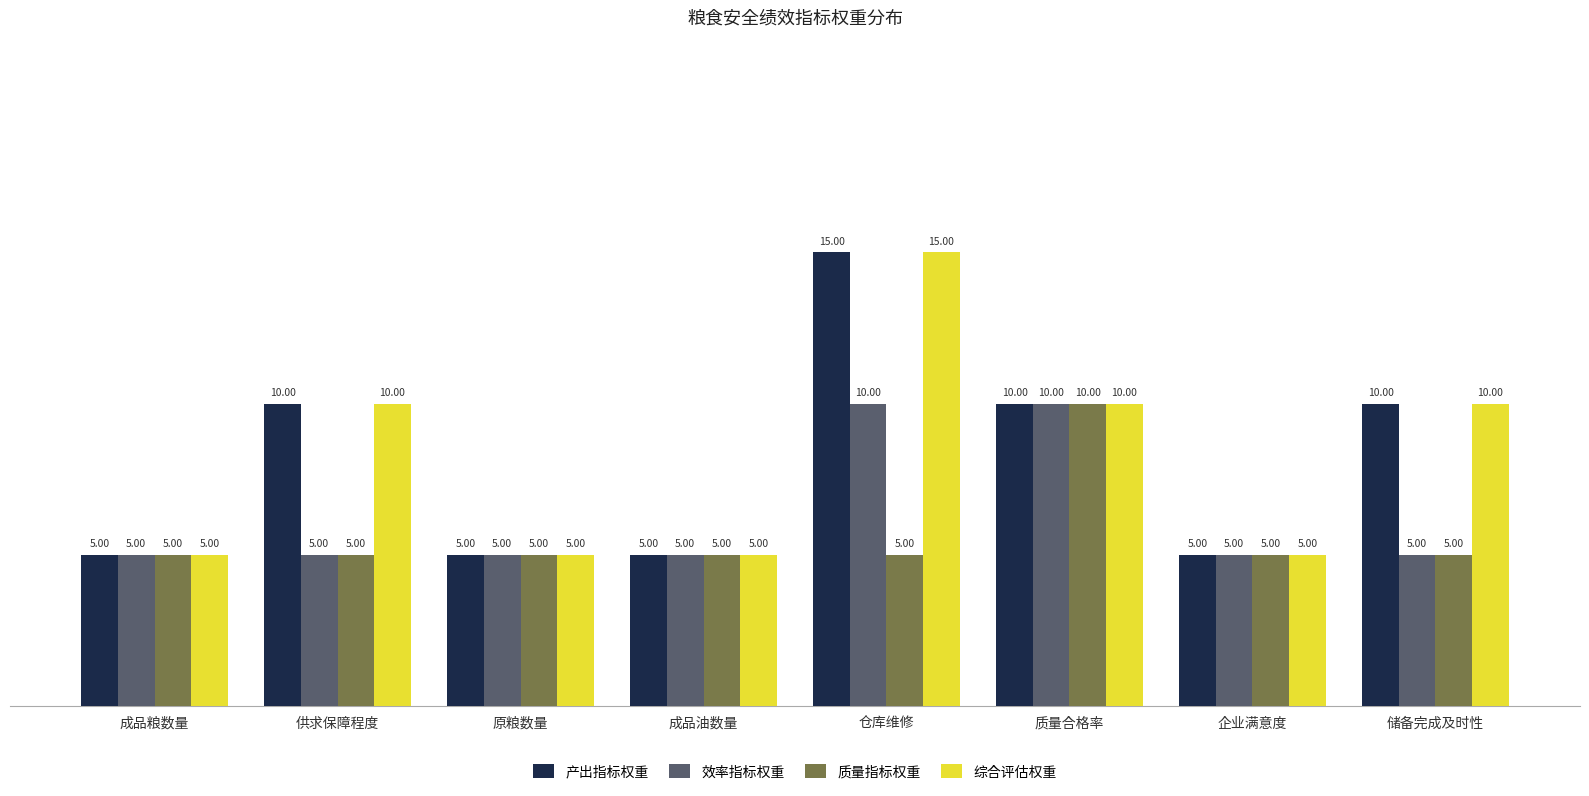

How many 综合评估权重 values are between 5 and 10?

7